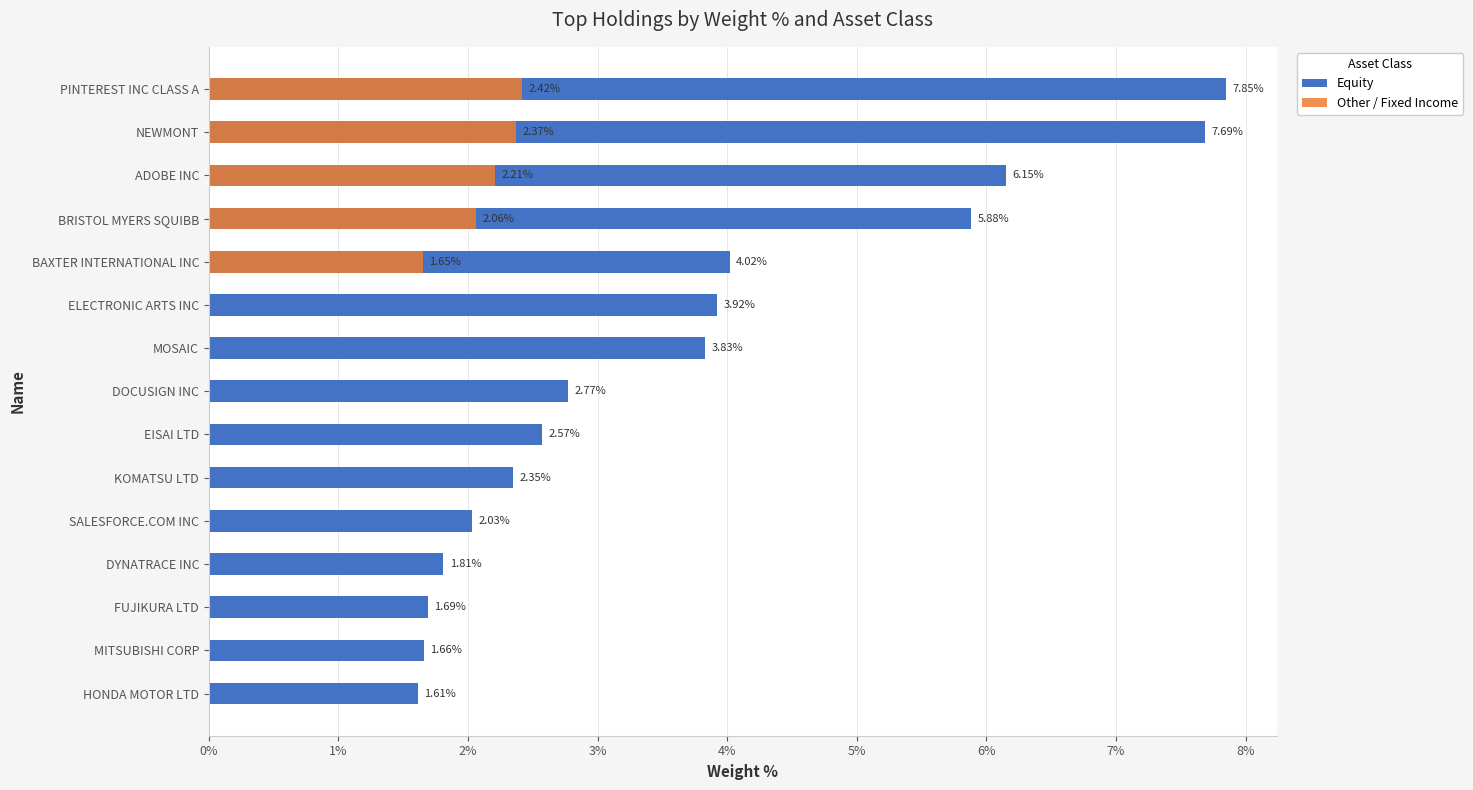

List the series in order of their overall mean, highest first.

Equity, Other / Fixed Income